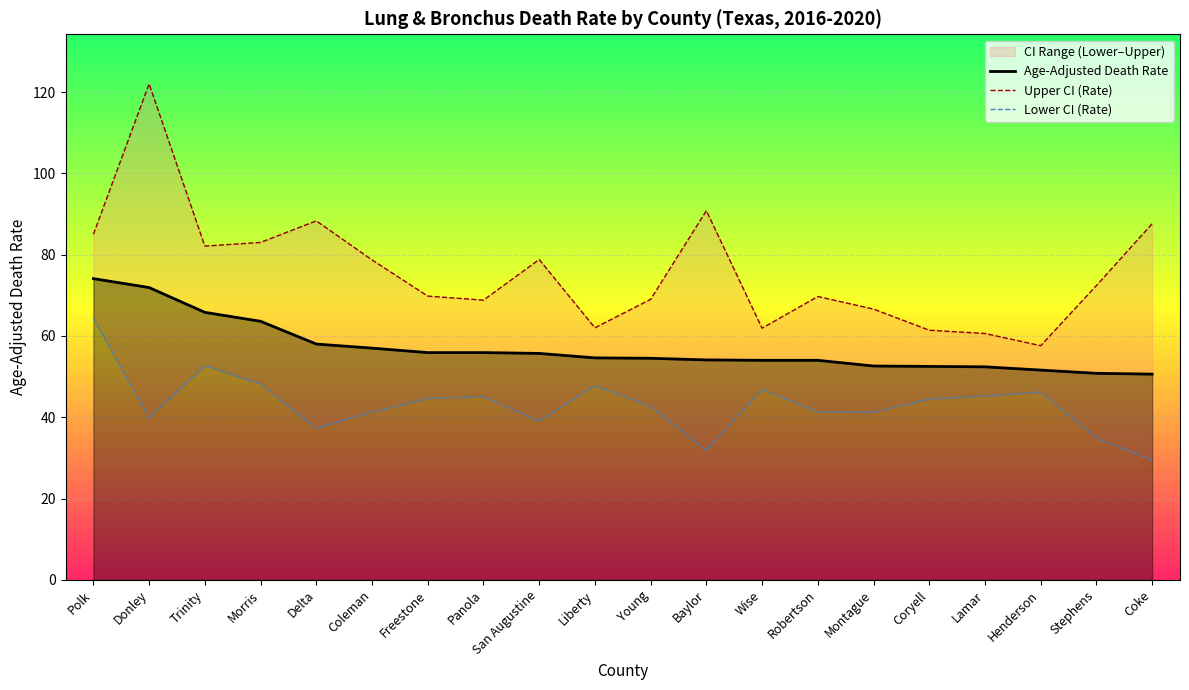

What is the difference between the highest and lowest values at Young?

26.3